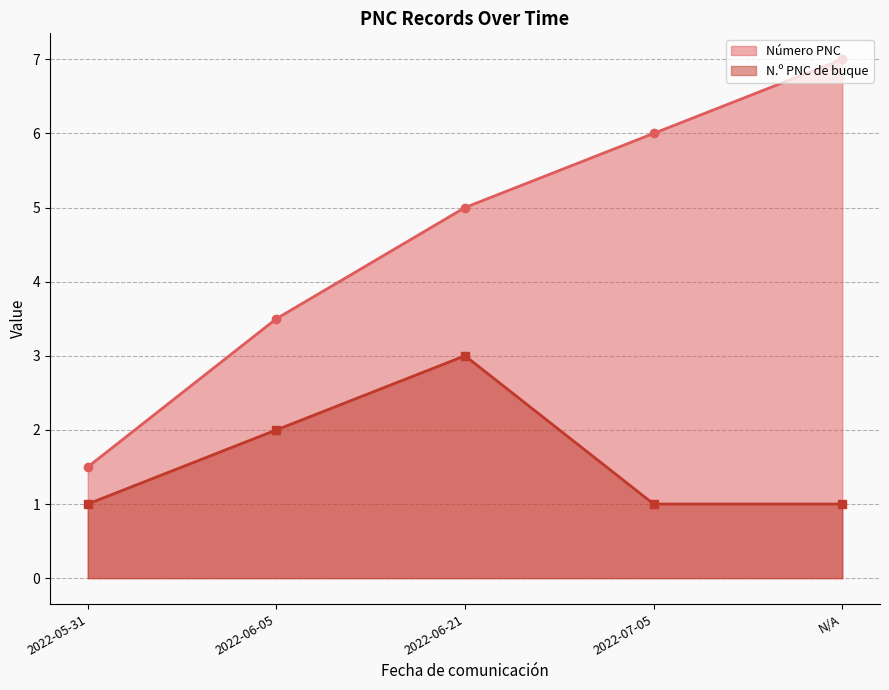

List the series in order of their peak value, lowest first.

N.º PNC de buque, Número PNC